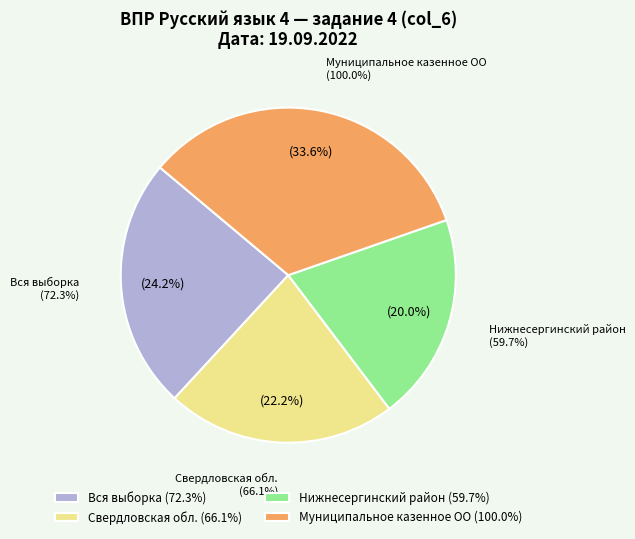

What is the smallest slice in the pie chart?

Нижнесергинский район